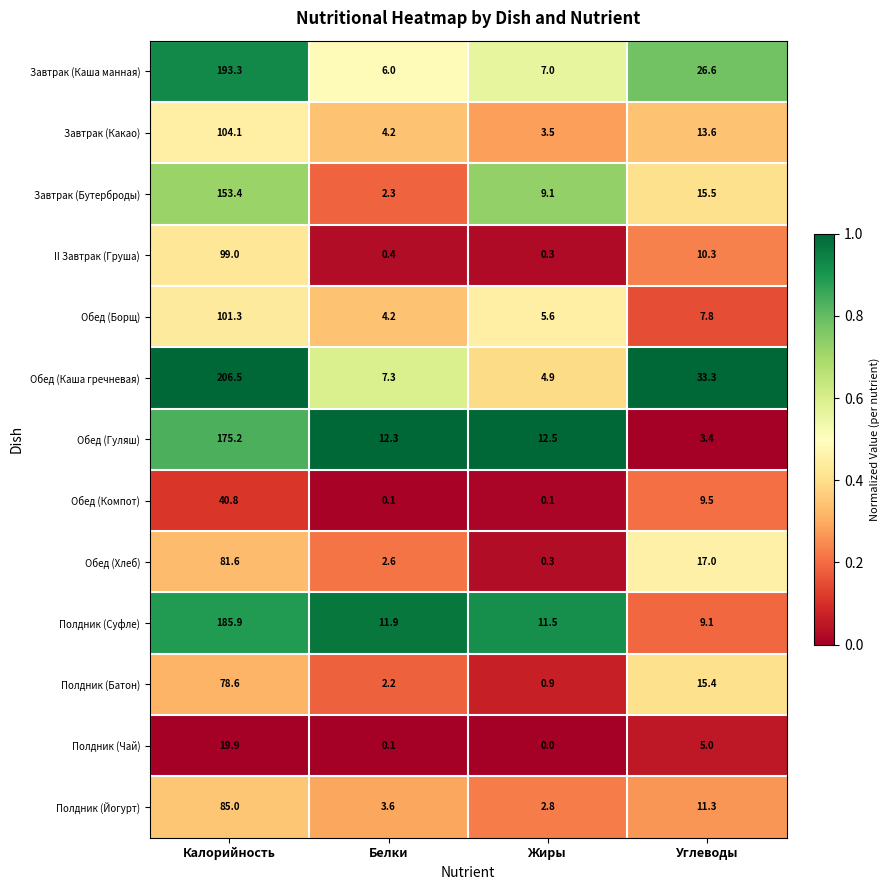

What is the total value across all series at Жиры?

58.5